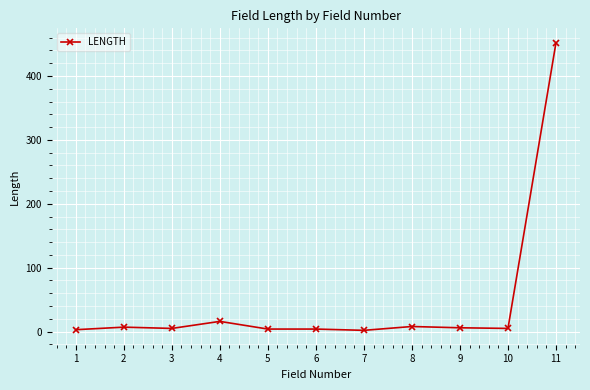

What is the average value?

47